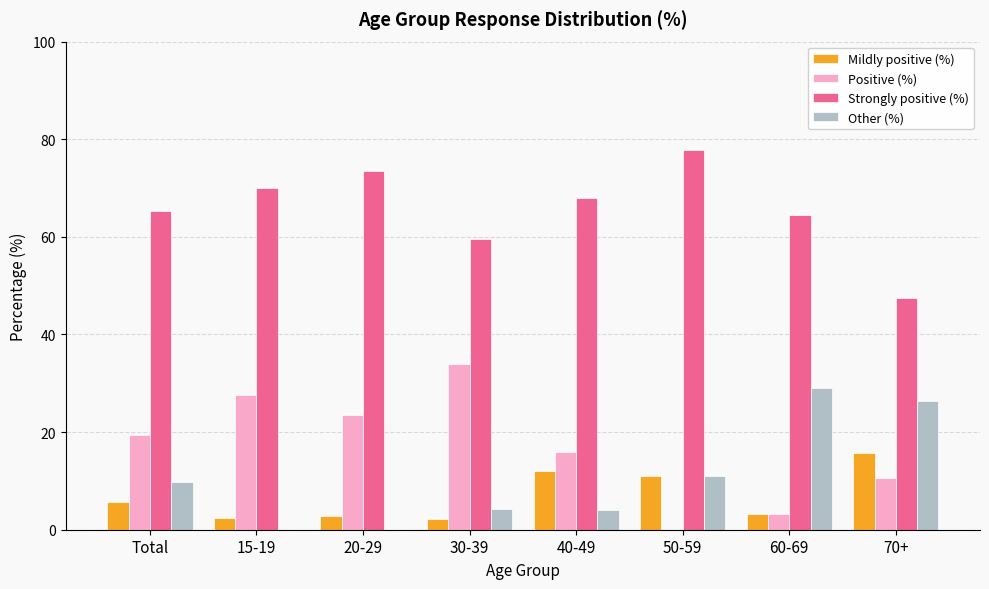

What is the greatest value displayed?

77.8